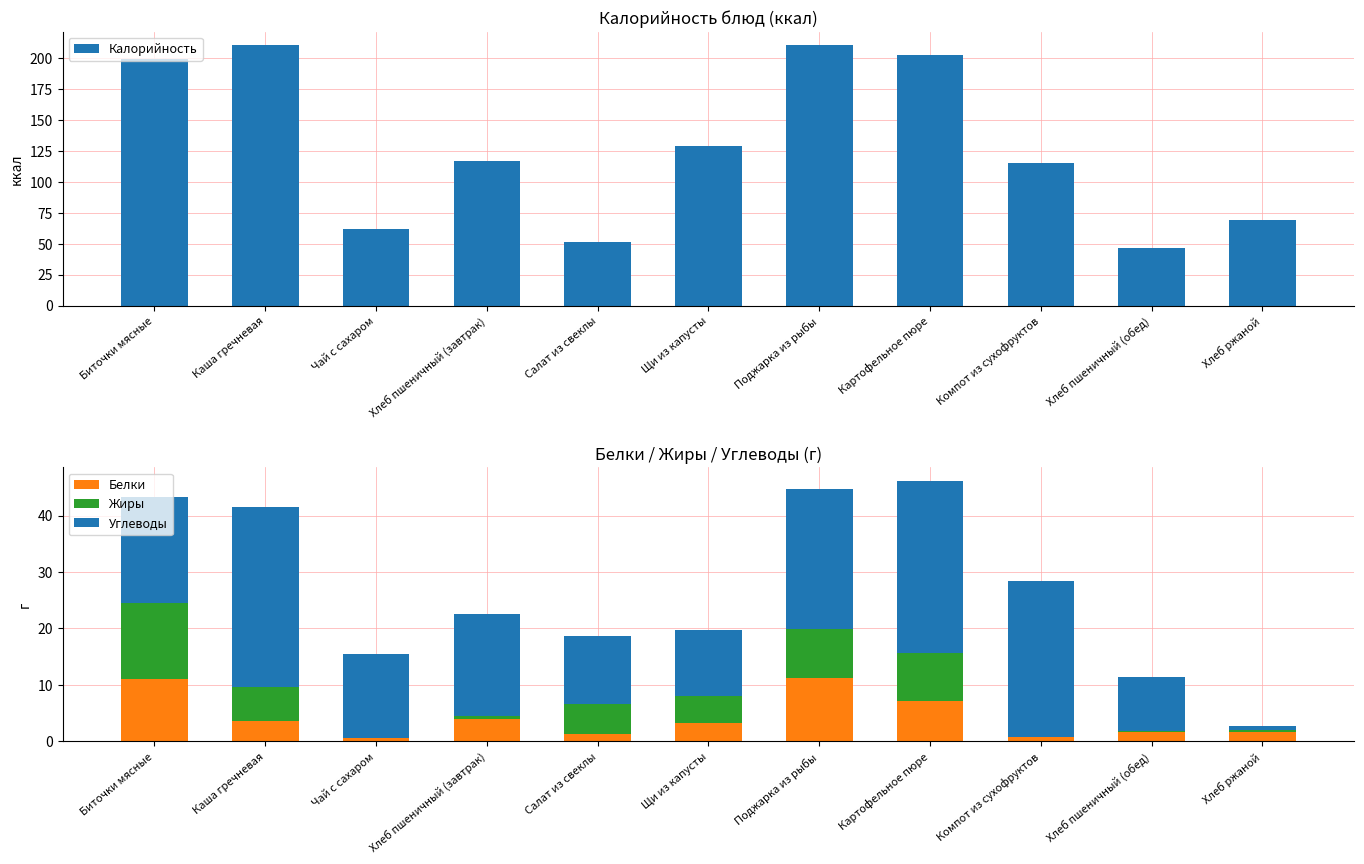

How many series are shown in this chart?

4